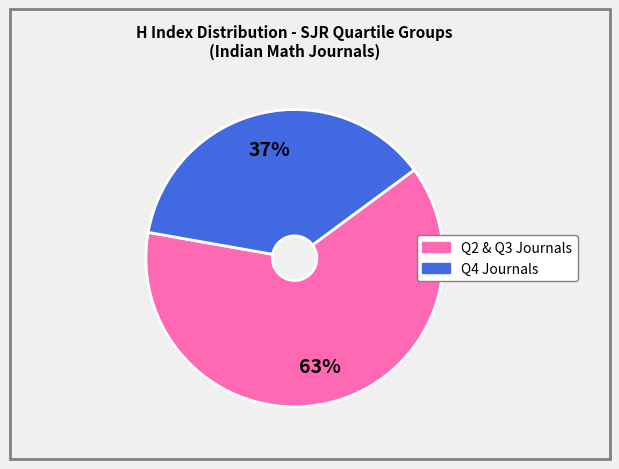

To the nearest percent, what is the average slice percentage?

50%